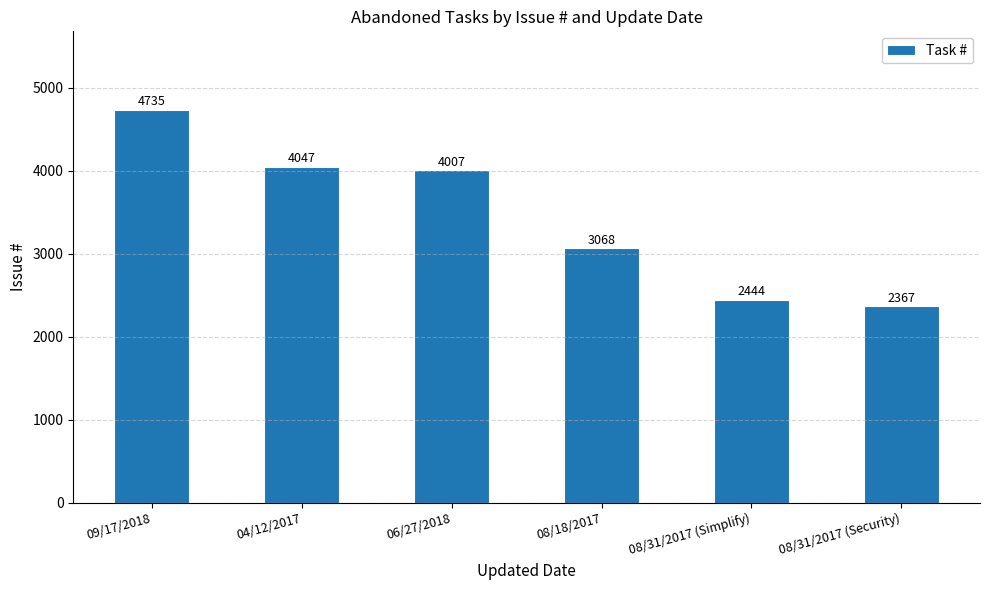

List the labels in order of value, largest first.

09/17/2018, 04/12/2017, 06/27/2018, 08/18/2017, 08/31/2017 (Simplify), 08/31/2017 (Security)